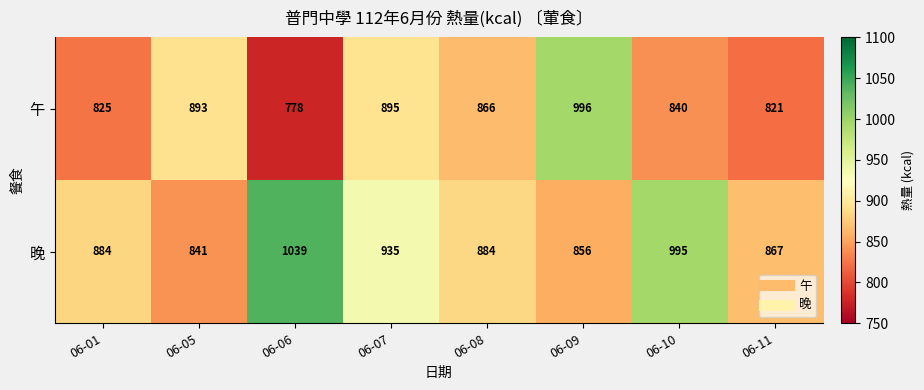

At which category is the sum across all series the highest?

06-09